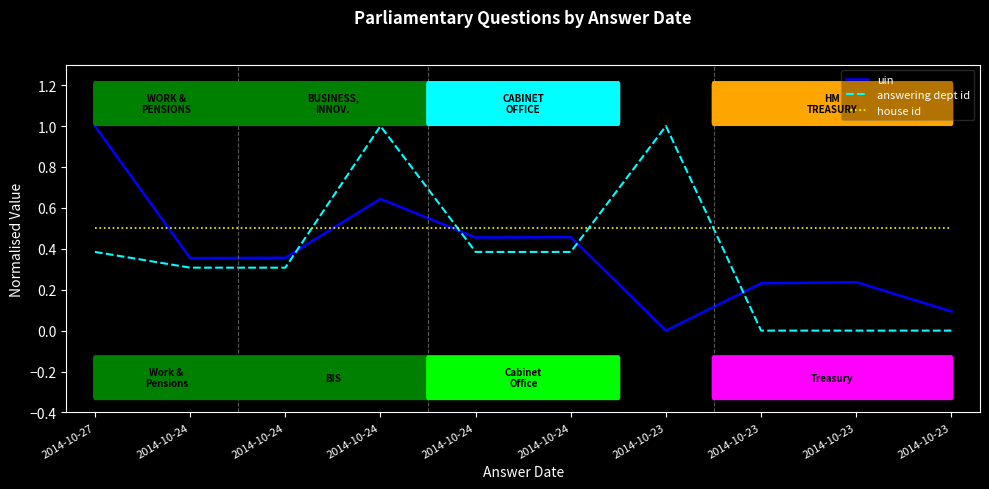

Does the chart display data point markers on the line(s)?

No